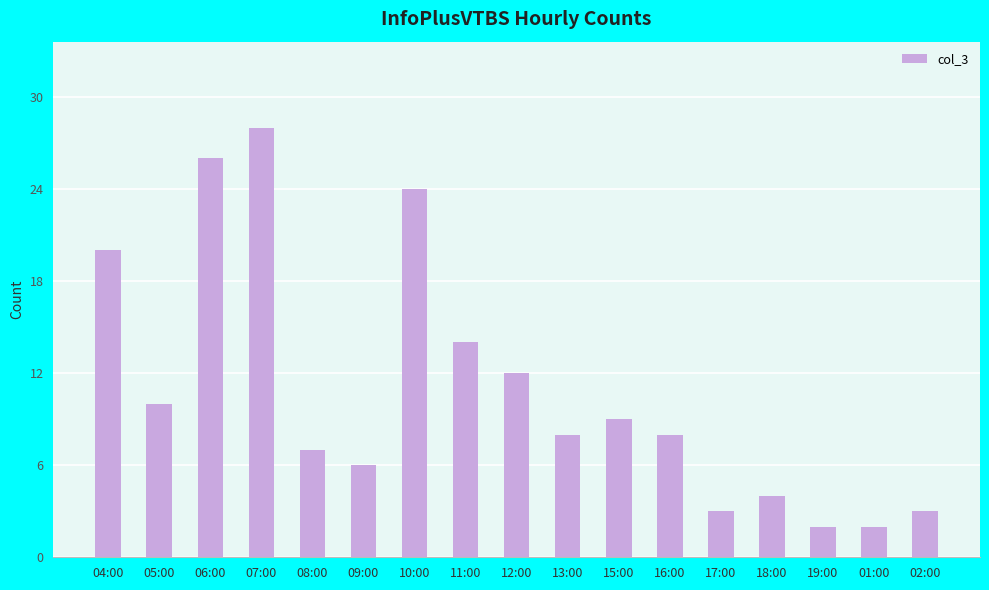

Reading left to right, transcribe all the data shown in this chart.

04:00=20	05:00=10	06:00=26	07:00=28	08:00=7	09:00=6	10:00=24	11:00=14	12:00=12	13:00=8	15:00=9	16:00=8	17:00=3	18:00=4	19:00=2	01:00=2	02:00=3